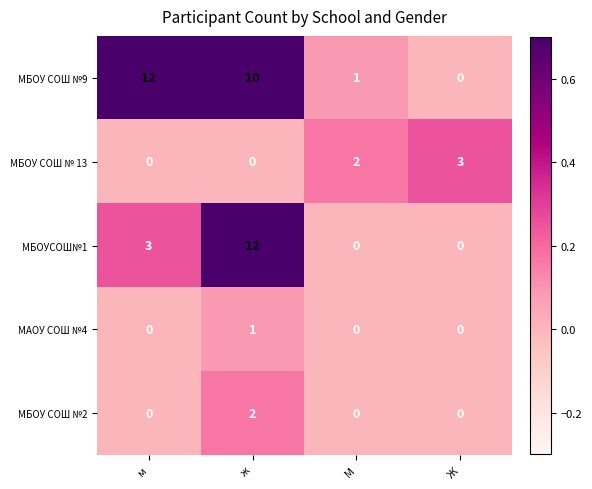

How many МБОУСОШ№1 values are between 0 and 12?

4